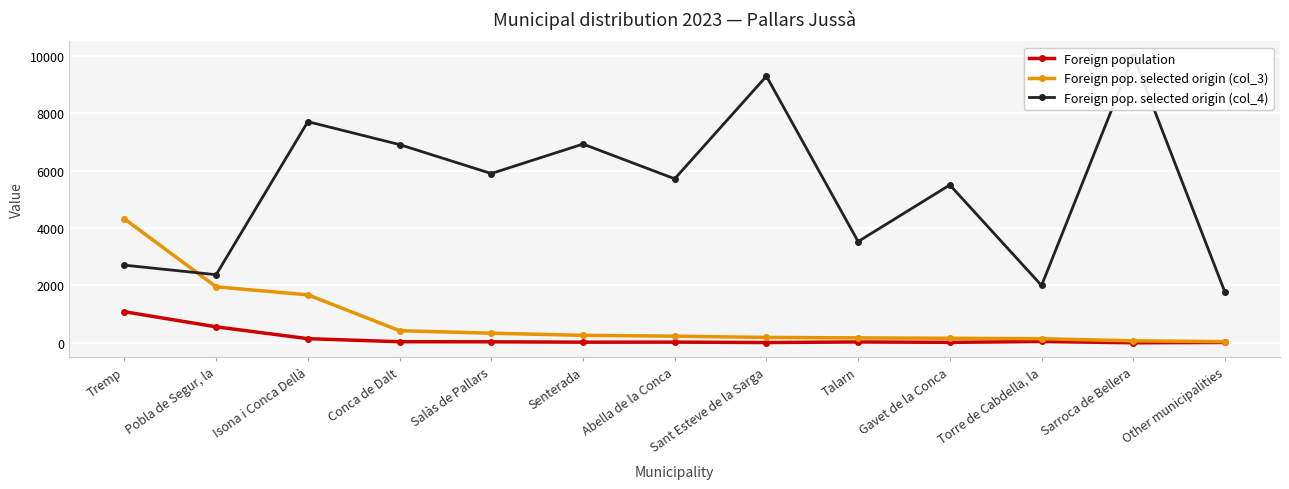

How many times do Foreign pop. selected origin (col_4) and Foreign pop. selected origin (col_3) cross each other?

1